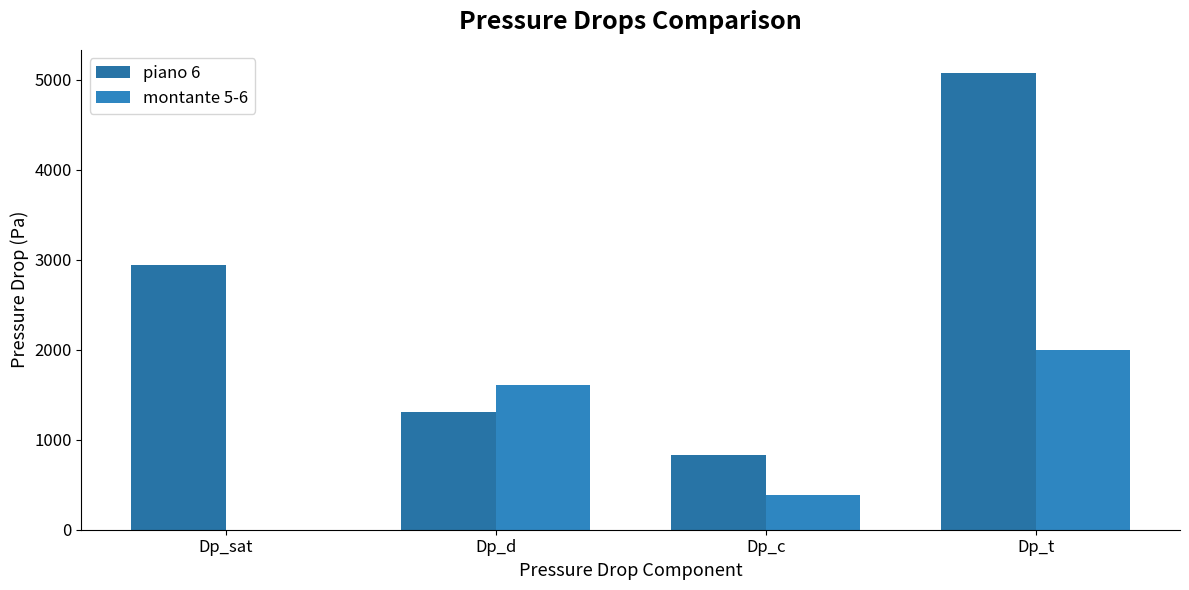

Read the montante 5-6 value at Dp_sat.

2.0